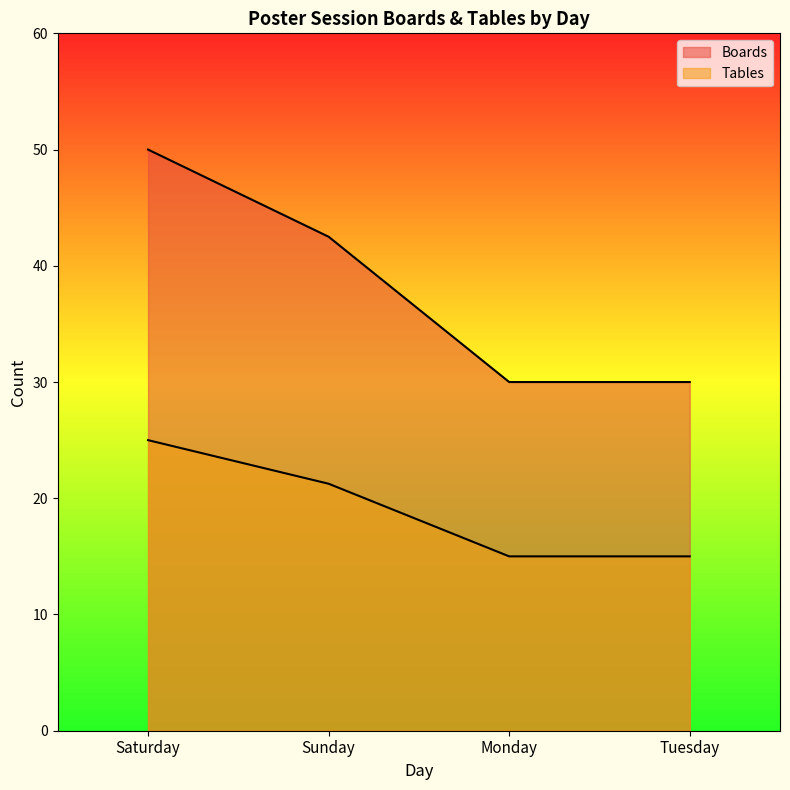

Where does the Tables series first go above 21?

Saturday